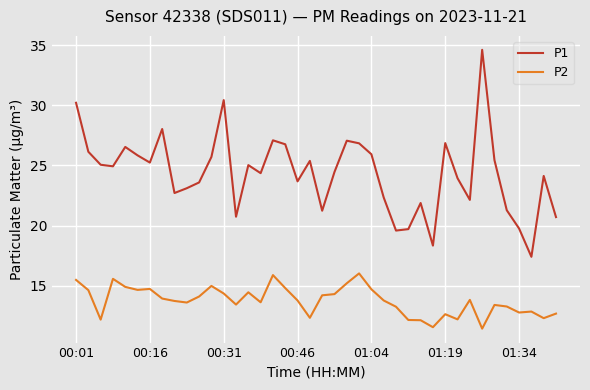

What is the maximum value for P2?

16.0